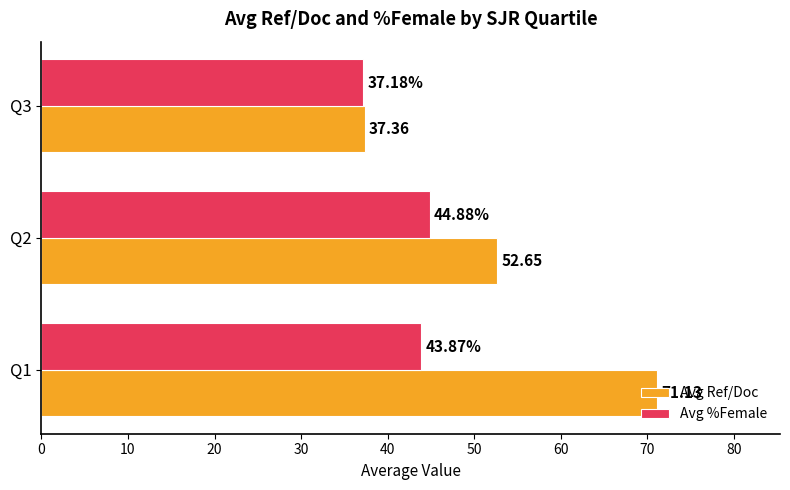

Which category has the lowest value in the Avg Ref/Doc series?

Q3